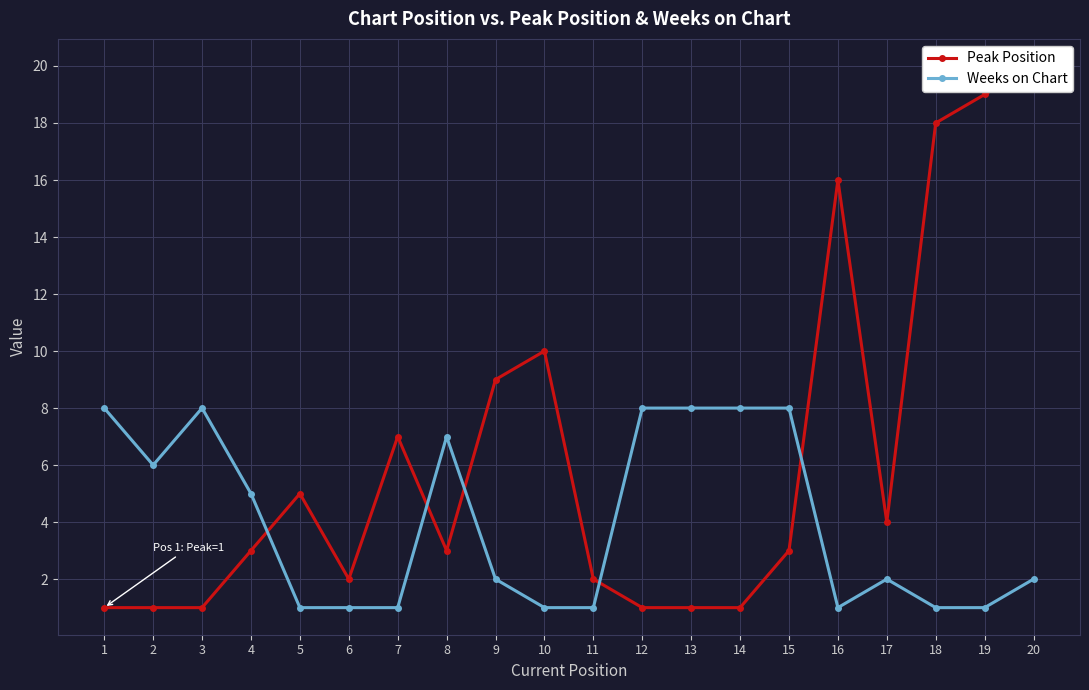

List the series in order of their peak value, highest first.

Peak Position, Weeks on Chart